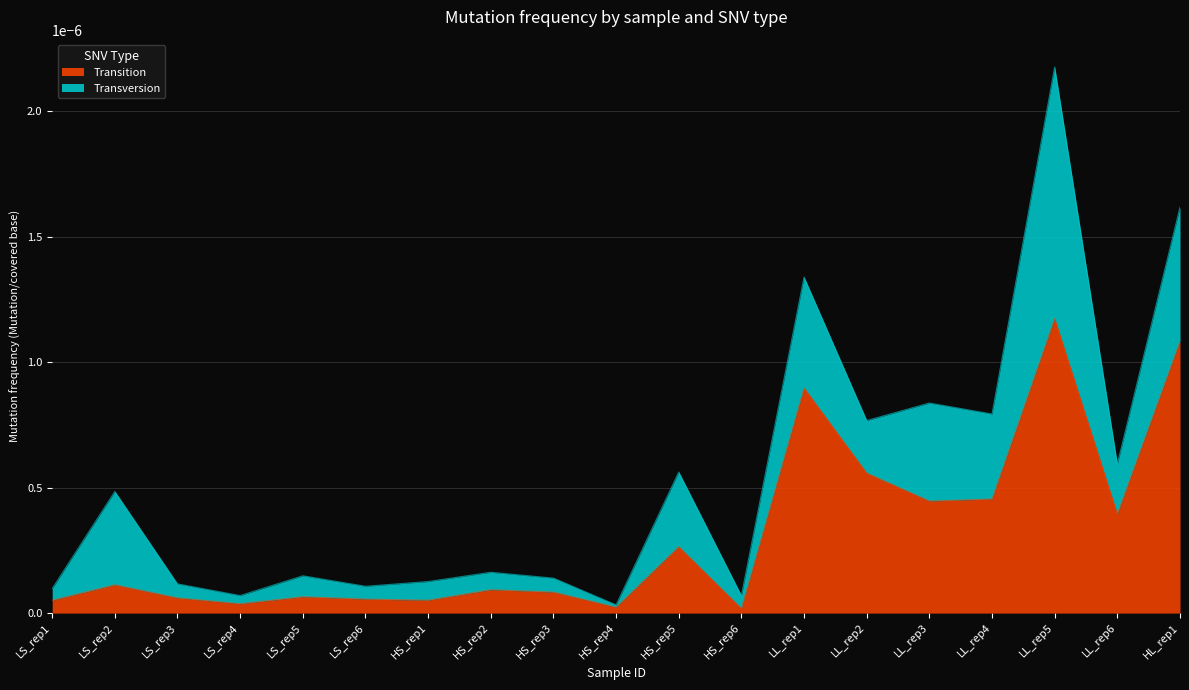

At which category is the sum across all series the highest?

LL_rep5